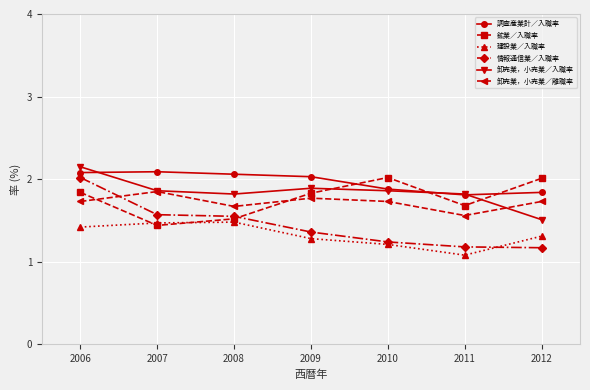

Which label corresponds to the smallest value in the chart?

2011